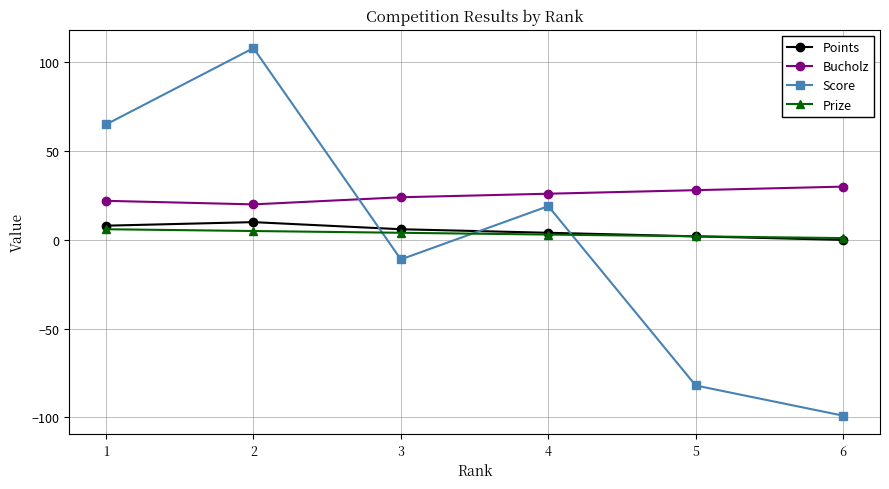

At which category is the sum across all series the highest?

2